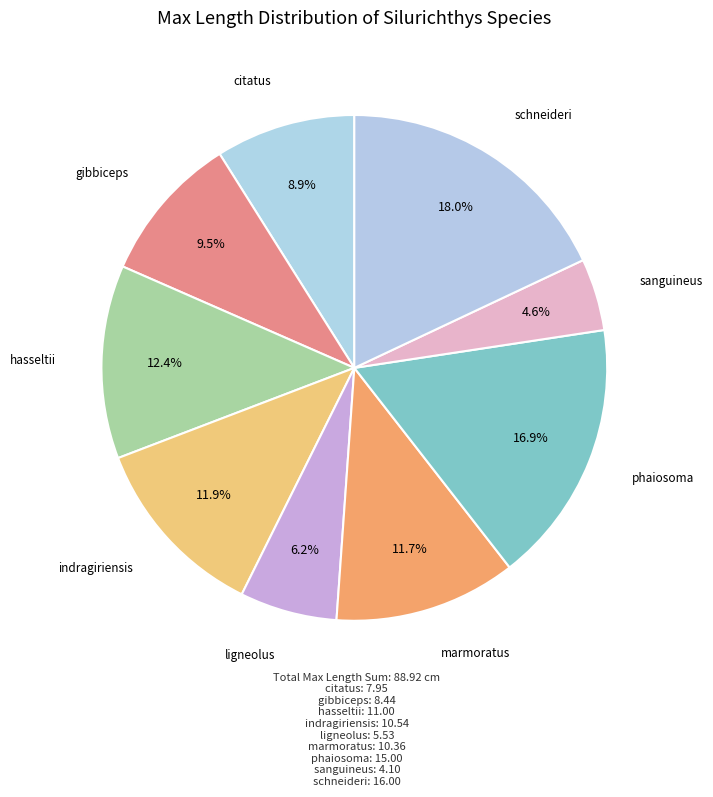

How many slices are in this pie chart?

9